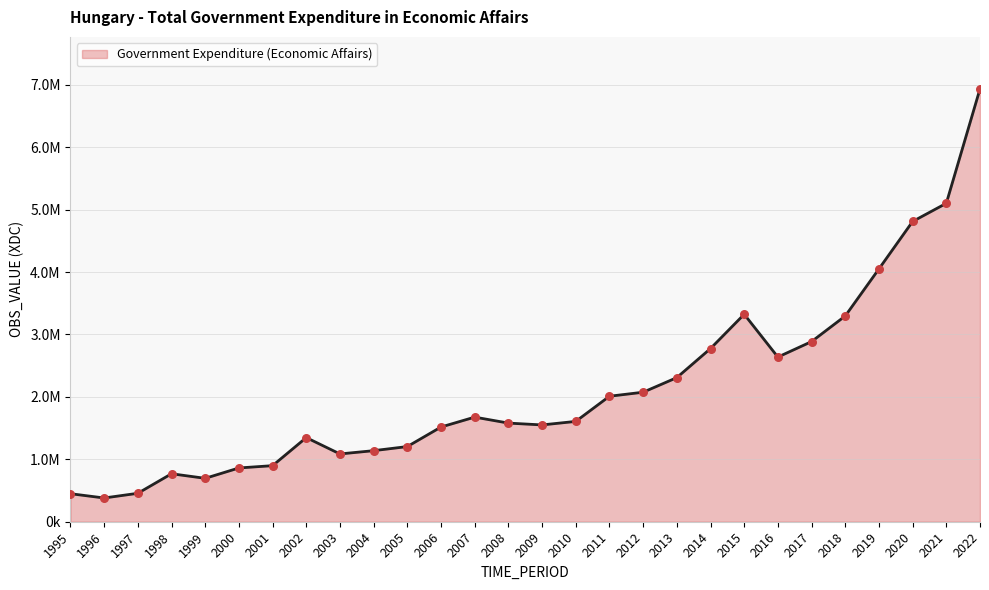

Does the chart have visible grid lines?

Yes